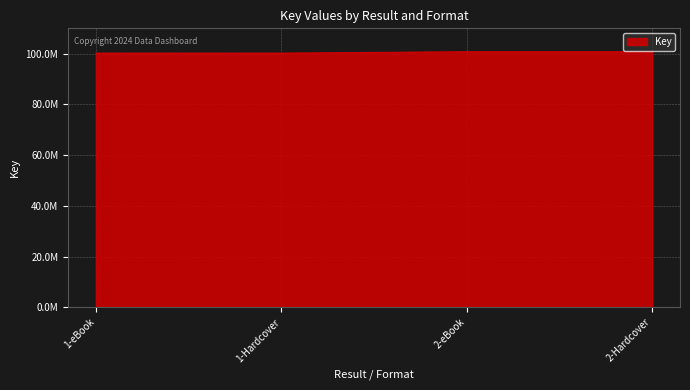

Reading left to right, list all the values displayed in this chart.

1-eBook=100225140	1-Hardcover=100225140	2-eBook=100769930	2-Hardcover=100769930